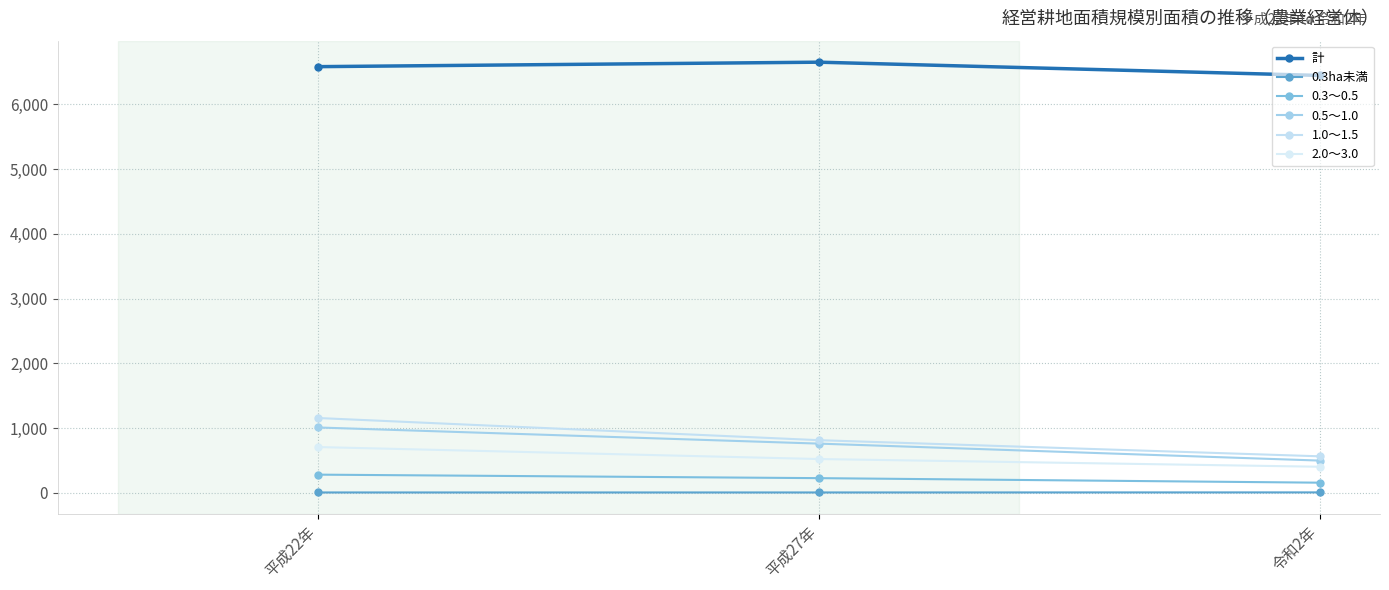

Is it true that 0.3ha未満 equals 7 at 平成22年?

True